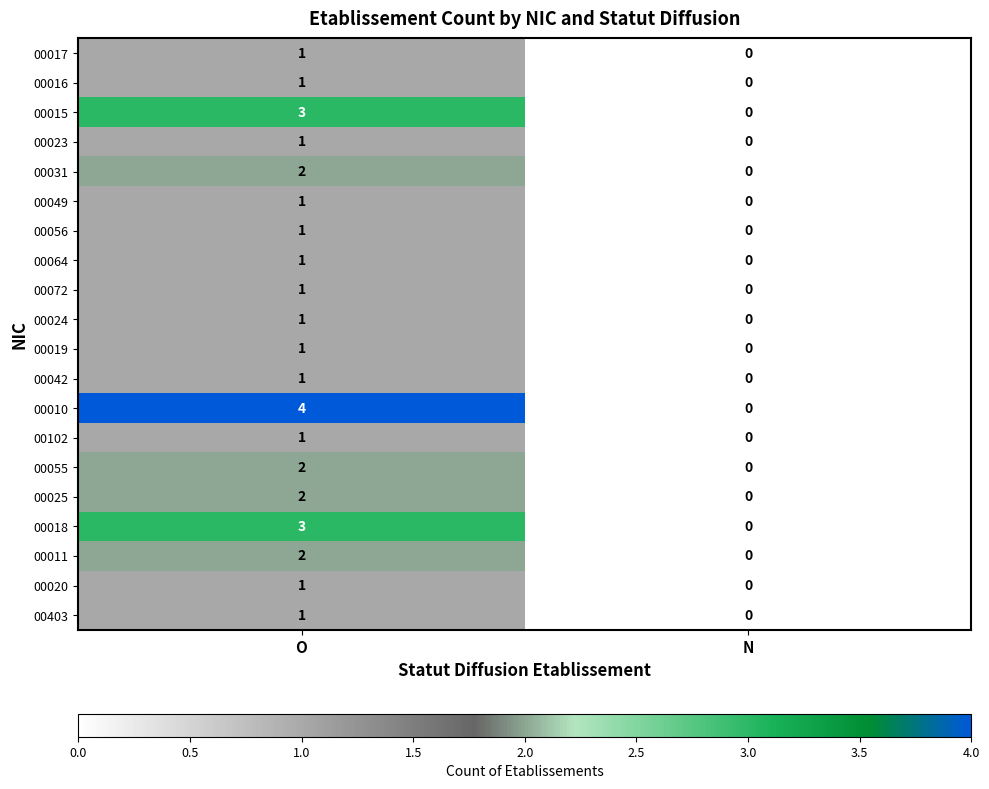

The 00018 series shows 3 at O. True or false?

True